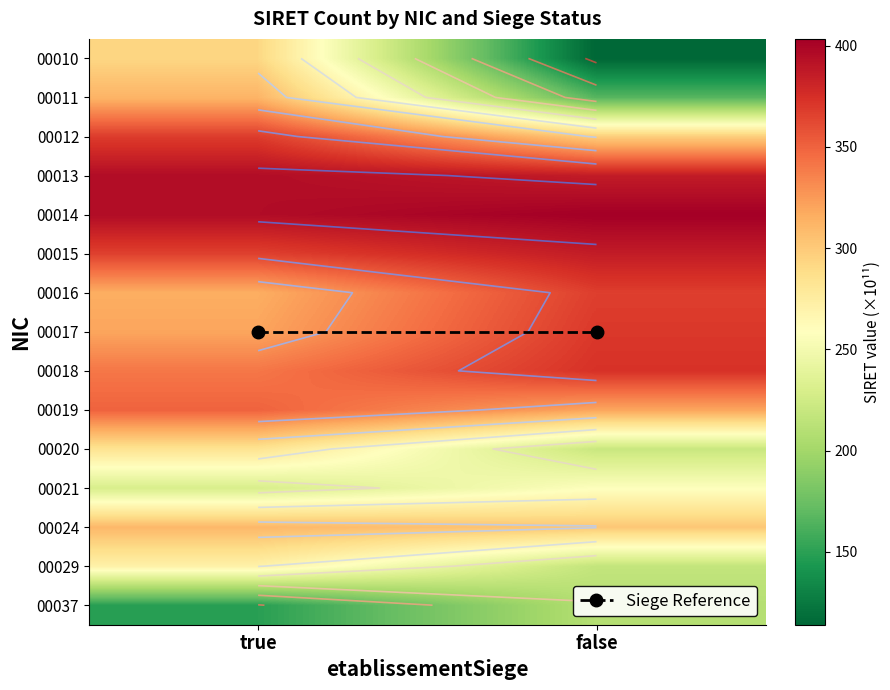

At which label is 00024 closest to 305?

false